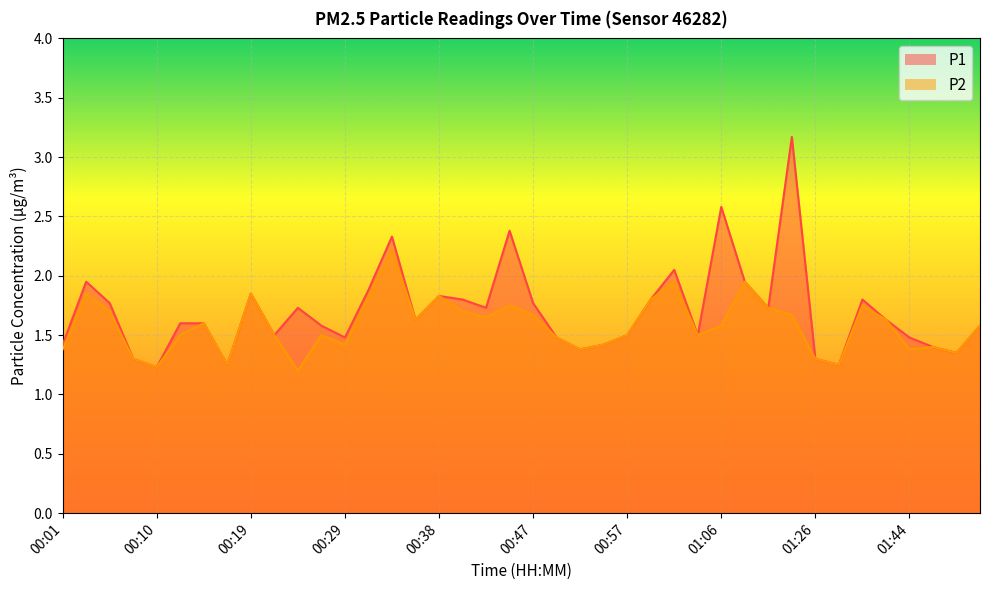

True or false: P2 has a value of 1.7 at 00:47.

True